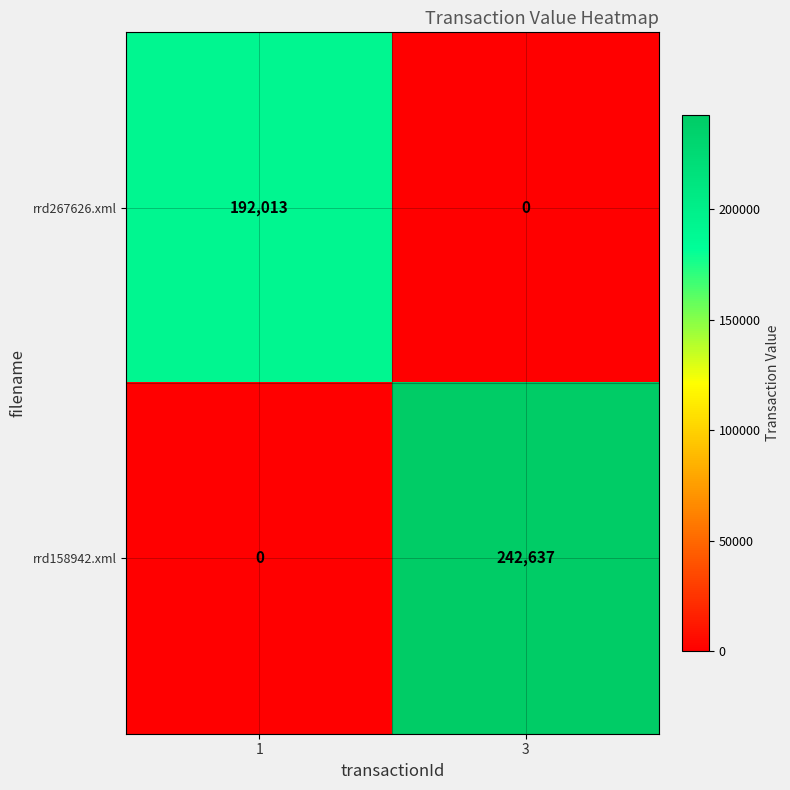

How many series are shown in this chart?

2